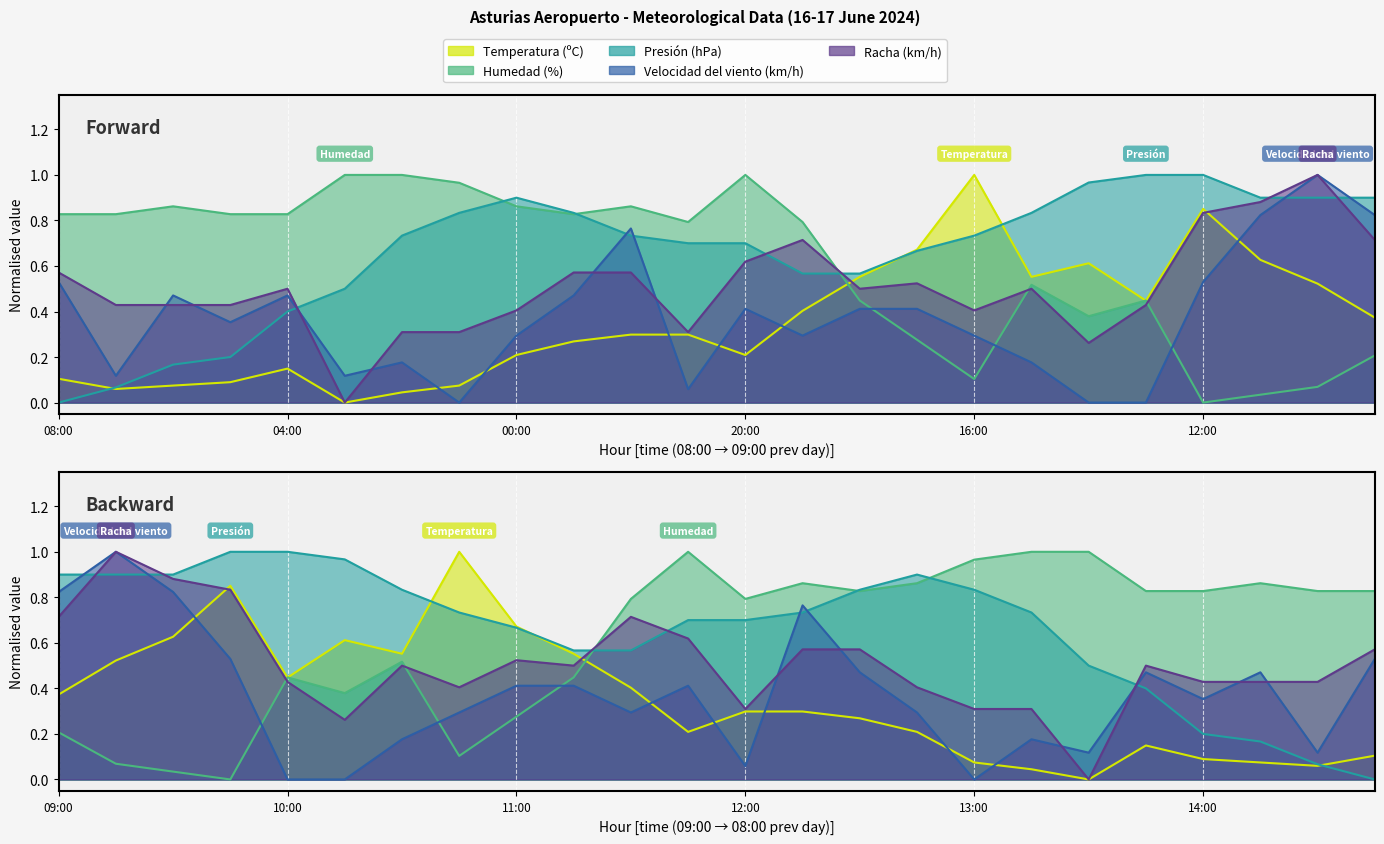

What is the value of the Velocidad del viento (km/h) point at the 18th from the left?

0.2